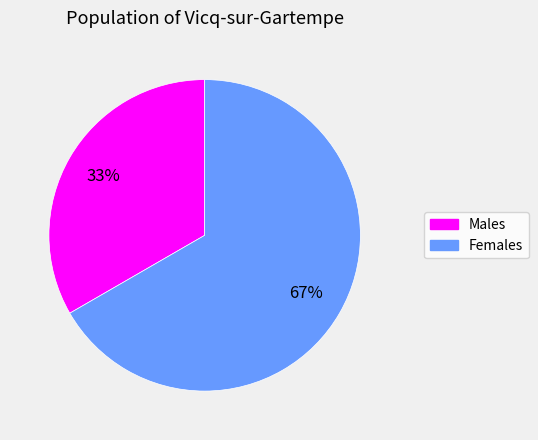

Count the number of slices in the pie.

2